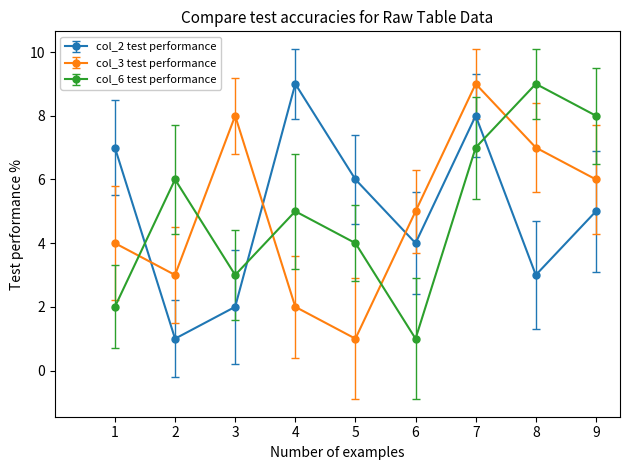

At which category is the sum across all series the highest?

7